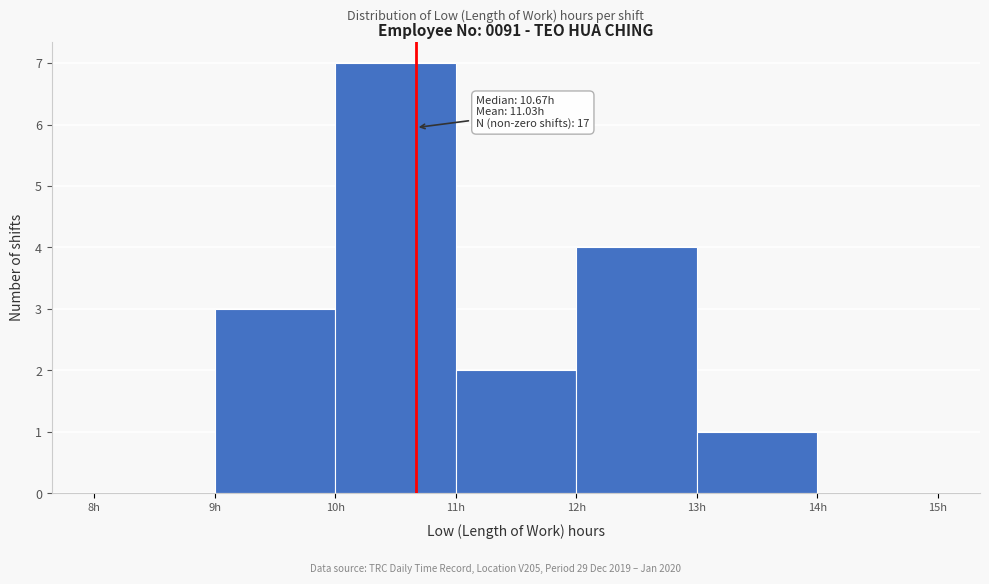

Which range on the x-axis has the tallest bar?

10 to 11